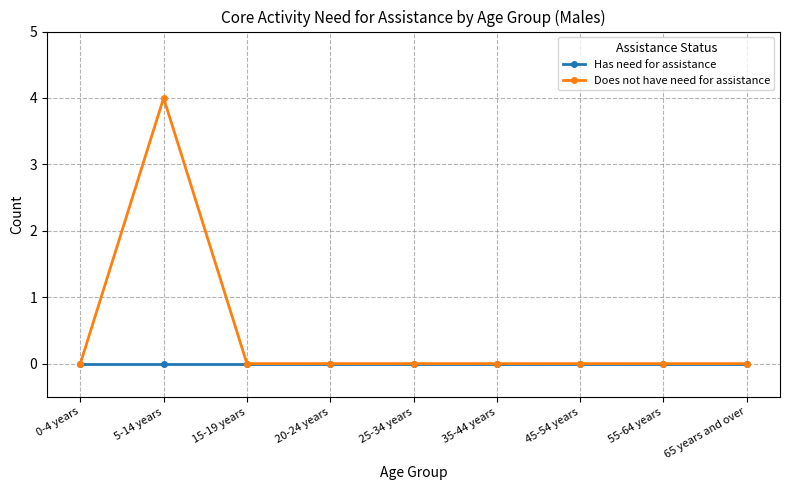

Reading left to right, extract all data points from this chart.

Has need for assistance: 0	0	0	0	0	0	0	0	0
Does not have need for assistance: 0	4	0	0	0	0	0	0	0